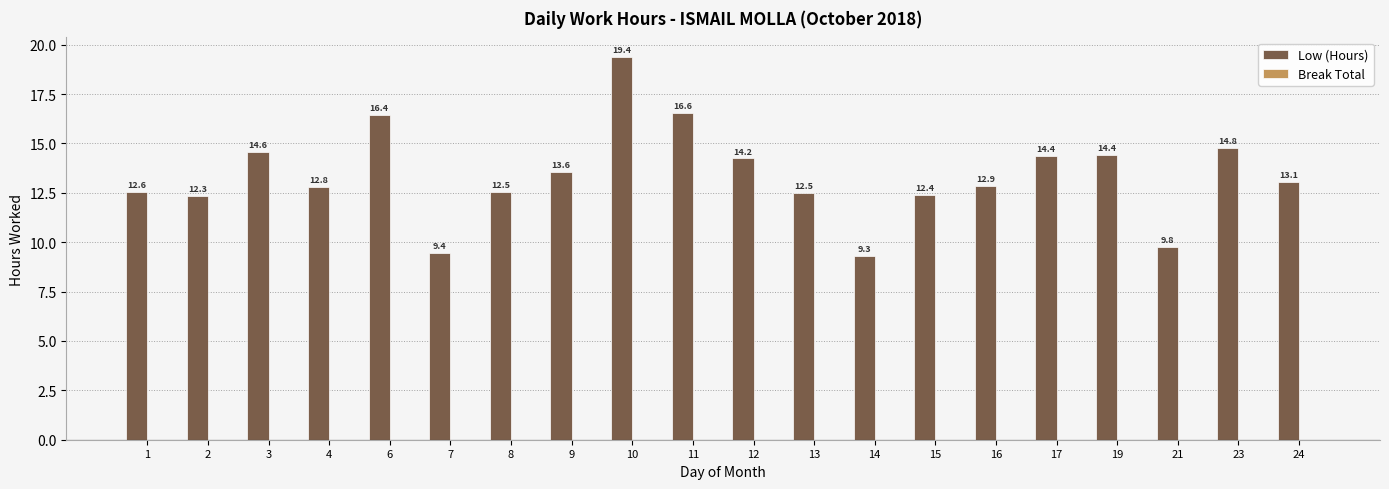

At which category does the chart reach its peak across all series?

10